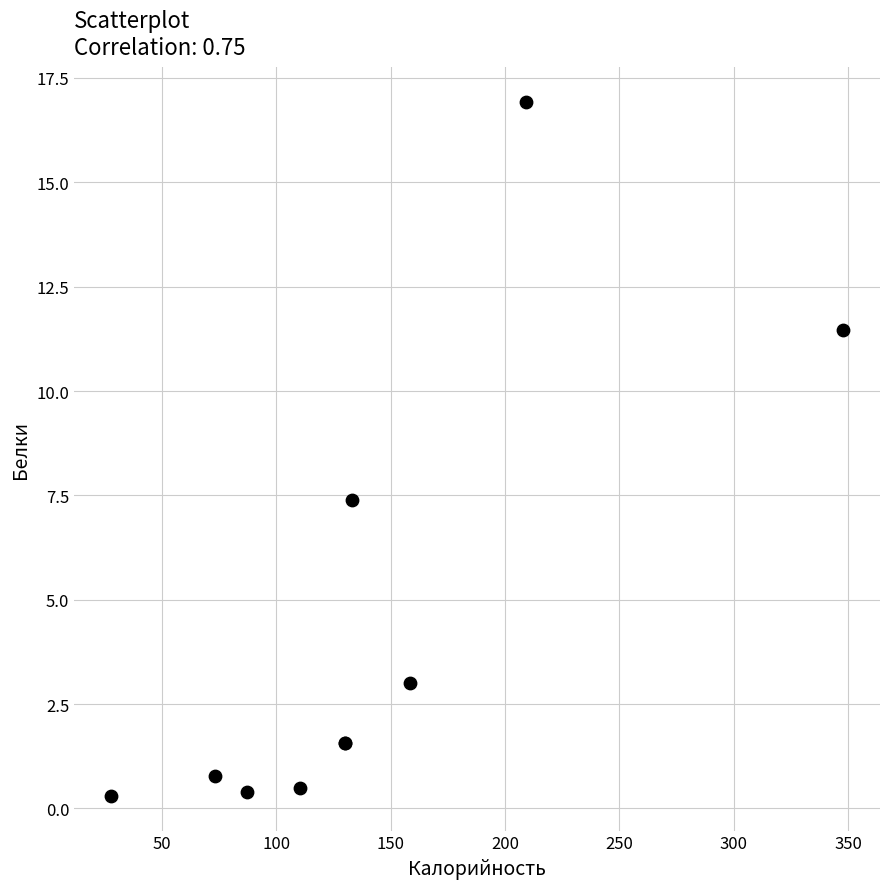

What Y value in the scatter plot is closest to 8?

7.4